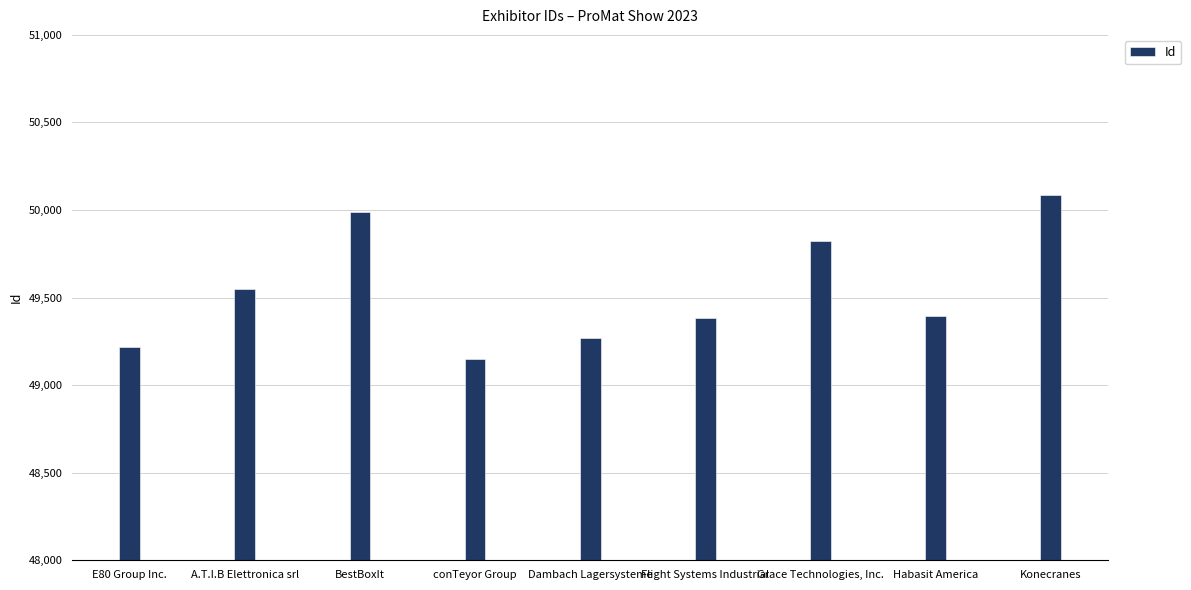

Which category has the highest value across all series?

Konecranes